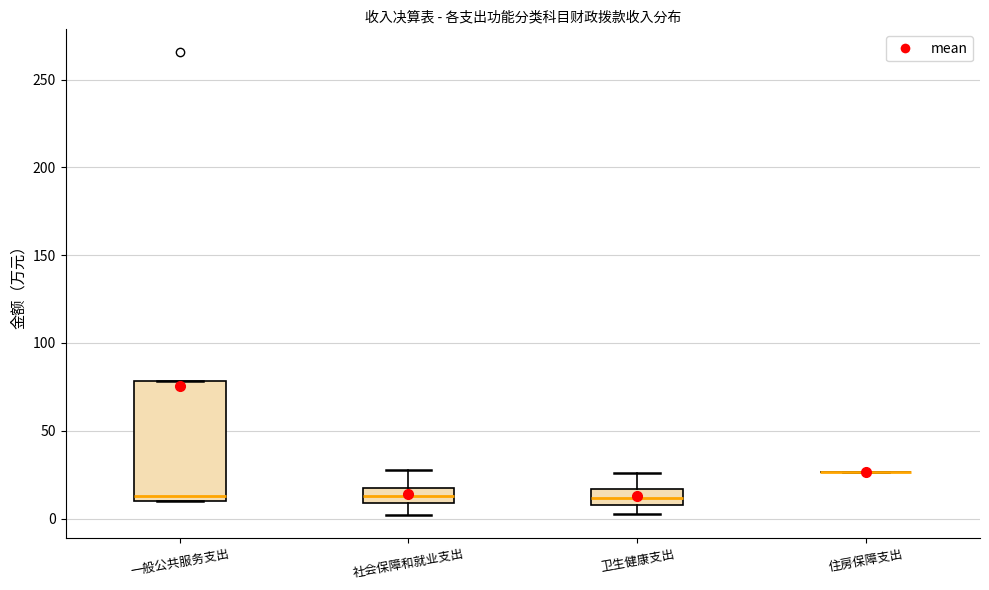

Reading left to right, transcribe this box plot: for each box, give where its median line is, the range the box spans, and where its two whiskers end, as read against the y-axis. The values are not printed on the chart, so give them approximately, as read against the axis.

一般公共服务支出: median 15, box 10 to 80, whiskers 10 to 80
社会保障和就业支出: median 15 (inside the box), box 10 to 15, whiskers 0 to 30
卫生健康支出: median 10 (inside the box), box 10 to 15, whiskers 5 to 25
住房保障支出: box collapsed to a line at 25, whiskers 25 to 25